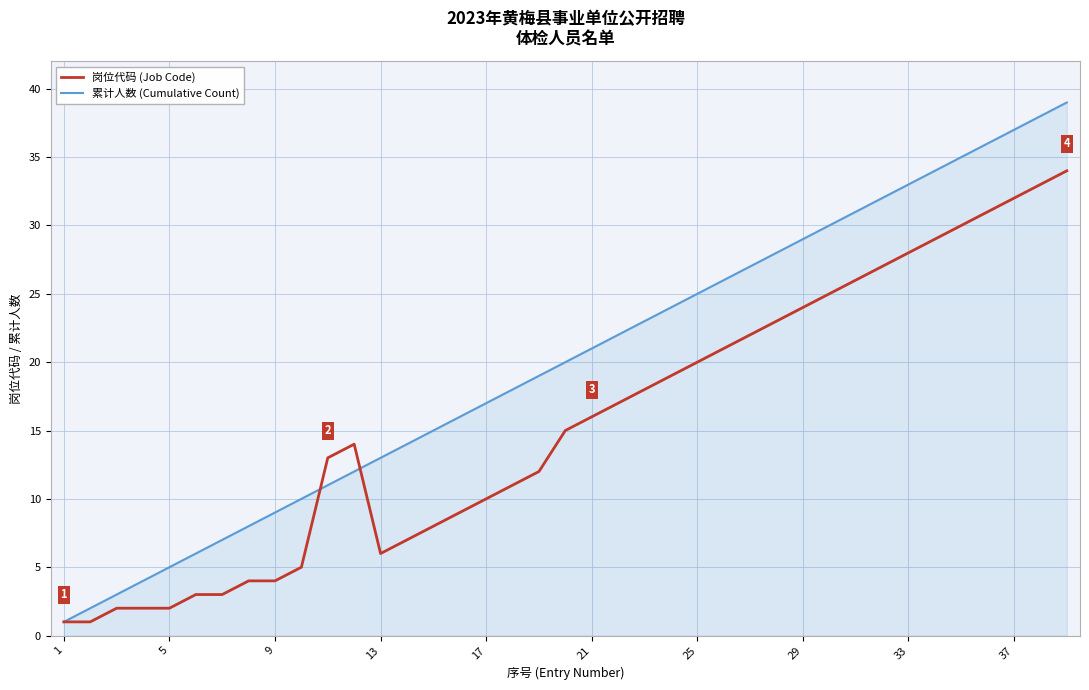

Which series has the largest total across all categories?

累计人数 (Cumulative Count)